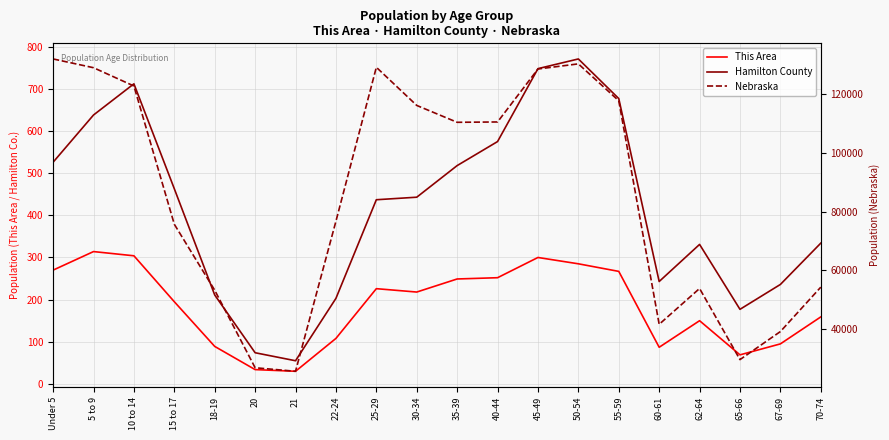

Rank the series by their maximum value, from highest to lowest.

Nebraska, Hamilton County, This Area